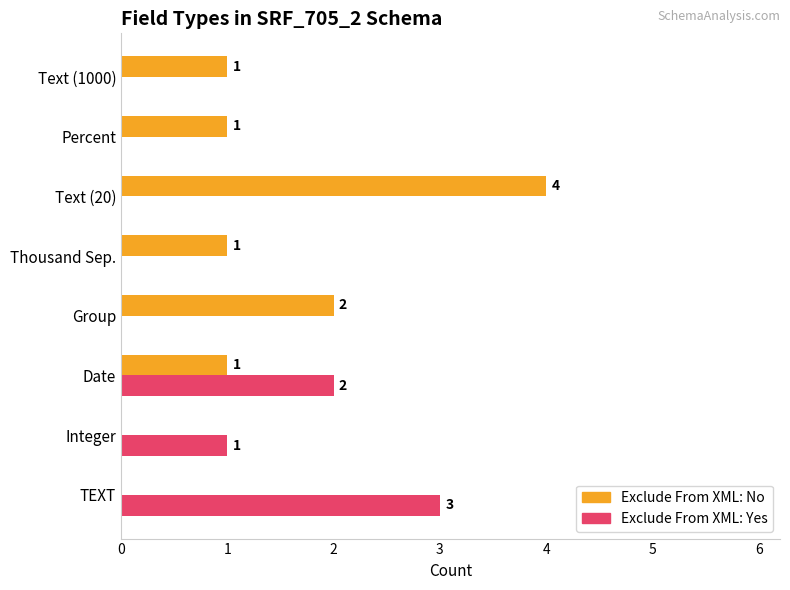

Is the value of Exclude From XML: Yes at TEXT greater than the value of Exclude From XML: No at Percent?

Yes